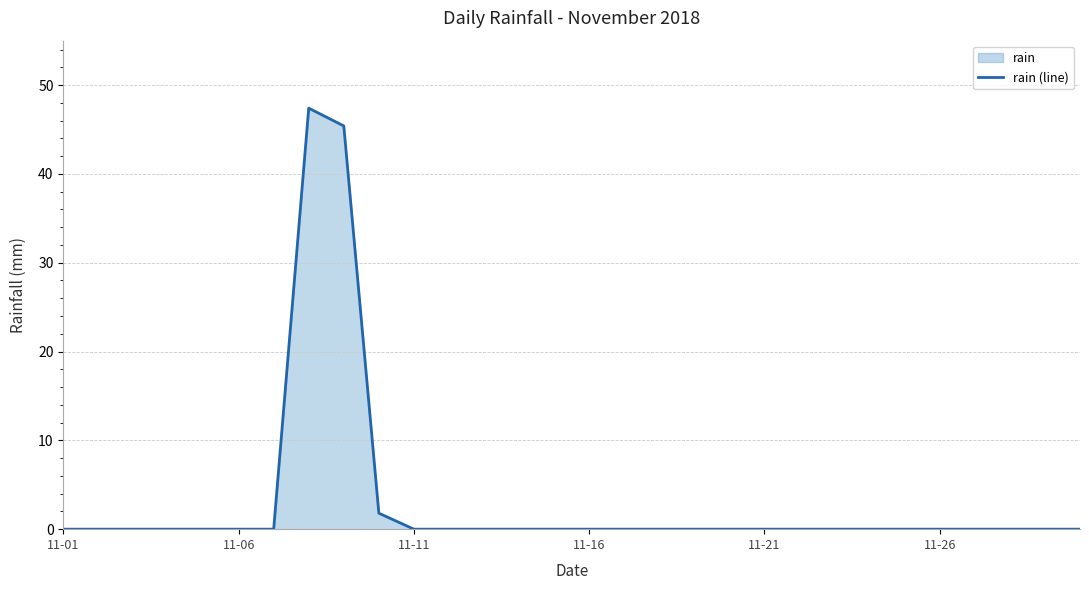

Reading right to left, extract all data points from this chart.

0.0	0.0	0.0	0.0	0.0	0.0	0.0	0.0	0.0	0.0	0.0	0.0	0.0	0.0	0.0	0.0	0.0	0.0	0.0	0.0	1.8	45.4	47.4	0.0	0.0	0.0	0.0	0.0	0.0	0.0